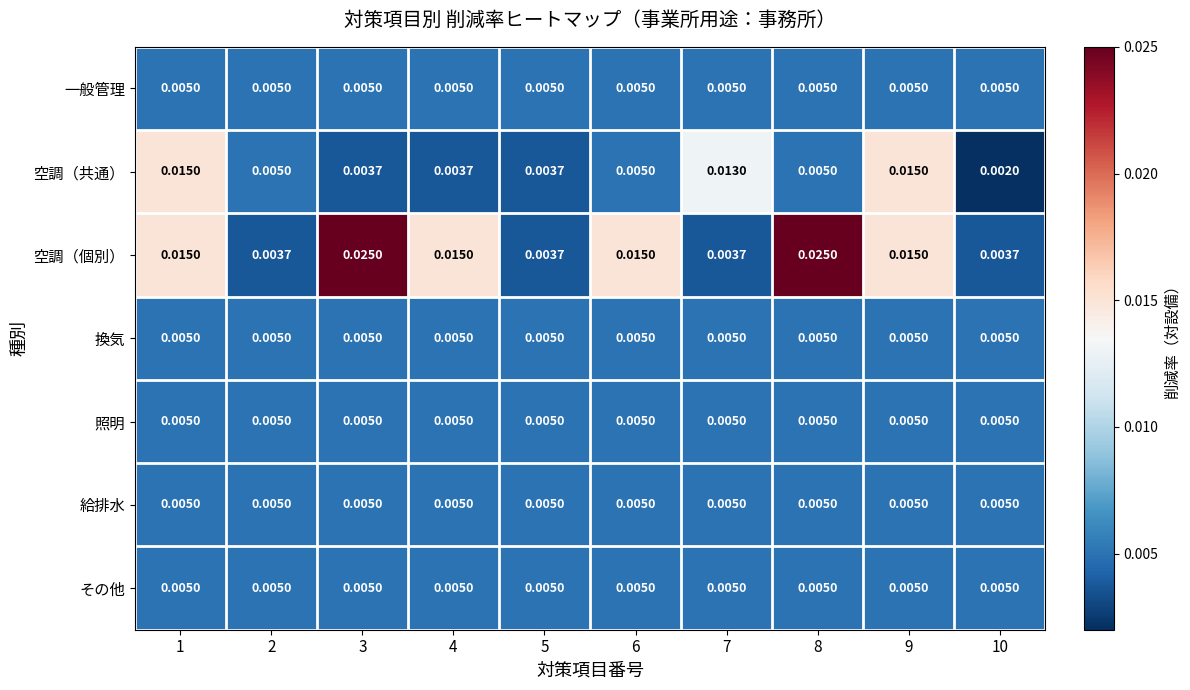

Is the value of 一般管理 at 7 greater than the value of 空調（個別） at 8?

No